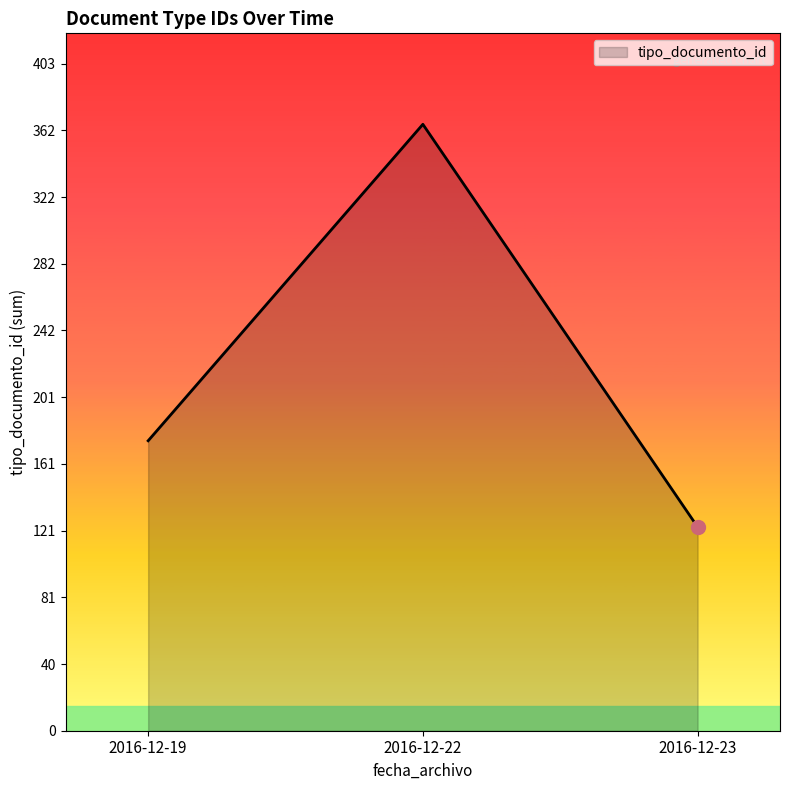

Where is the data nearest to the value 244?

2016-12-19